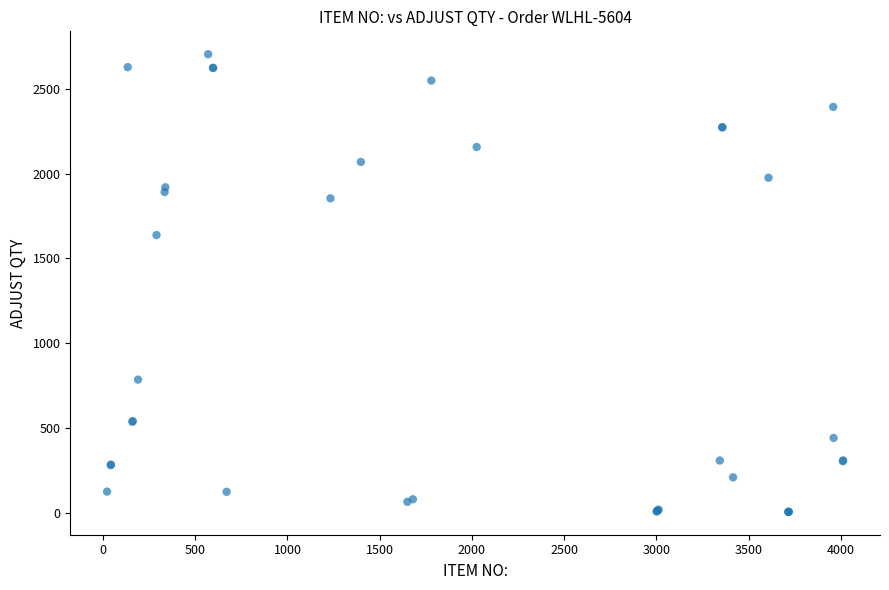

What Y value in the scatter plot is closest to 1355?

1638.0